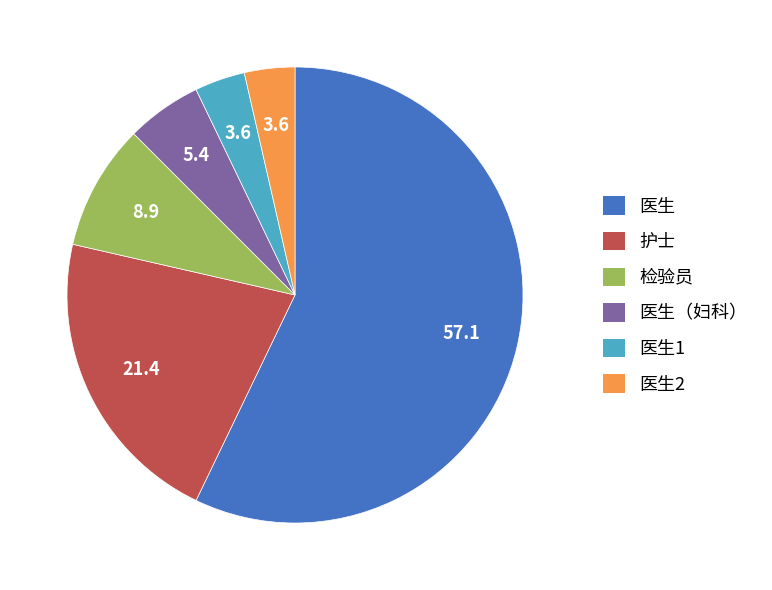

Do 医生1 and 医生2 together represent more than half of the pie?

No